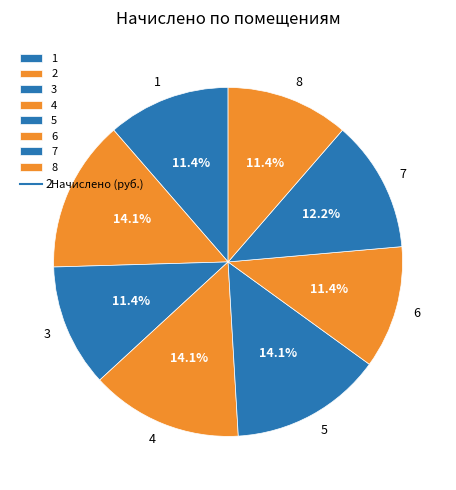

Is it true that 5 is 14% of the pie?

True